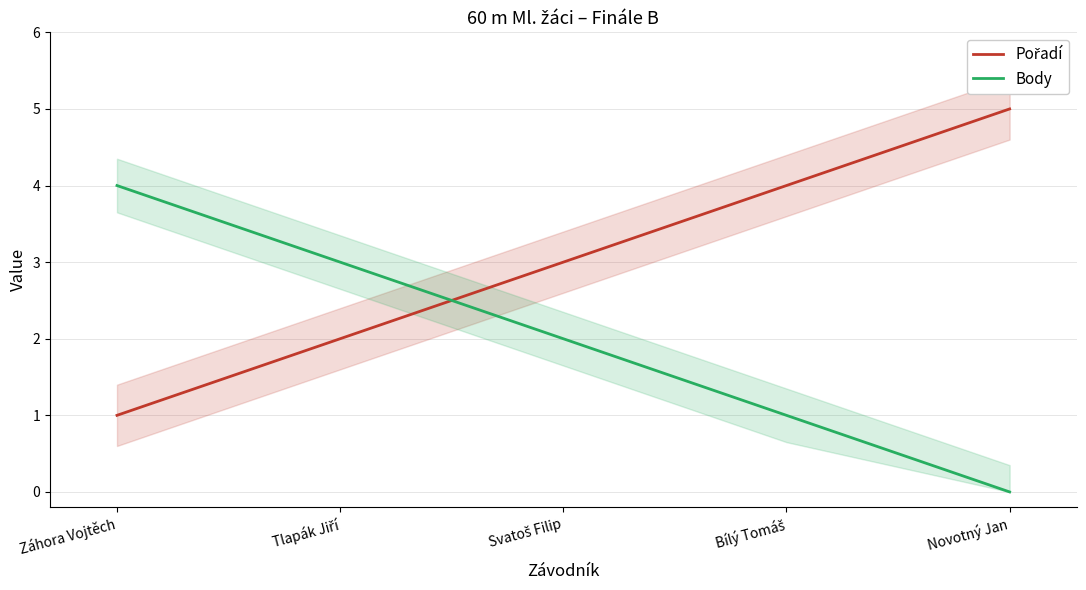

What is the value of the Body point at the 2nd from the left?

3